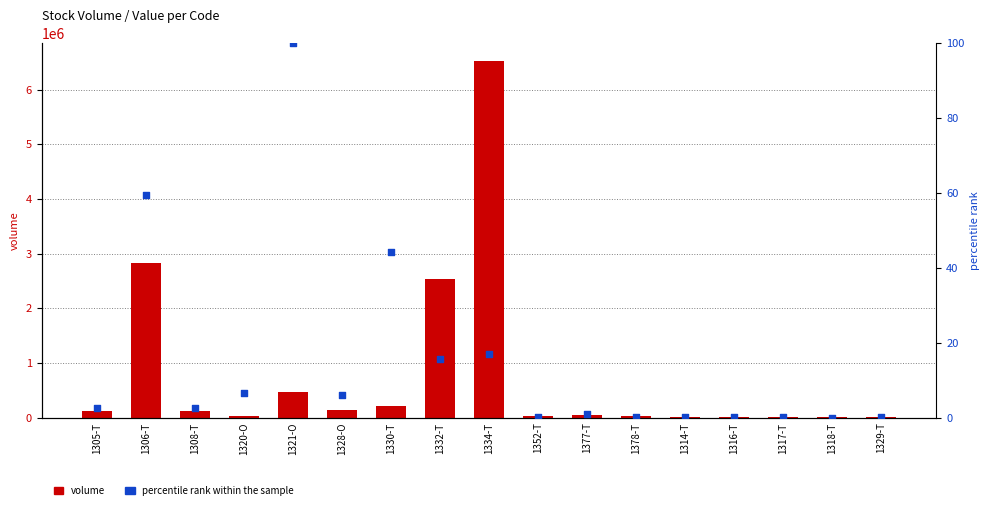

Which series reaches the maximum Y coordinate?

volume